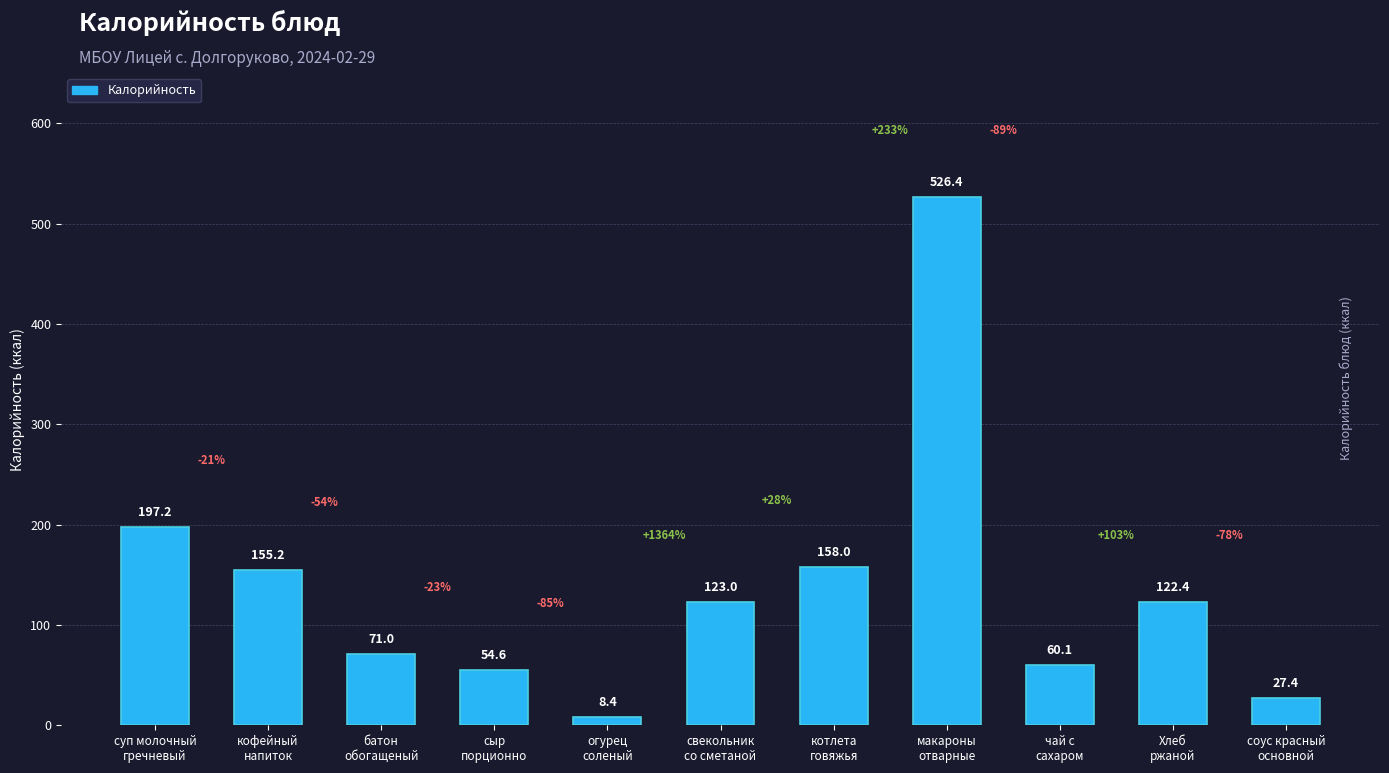

What is the value of the 4th bar from the left?

54.6